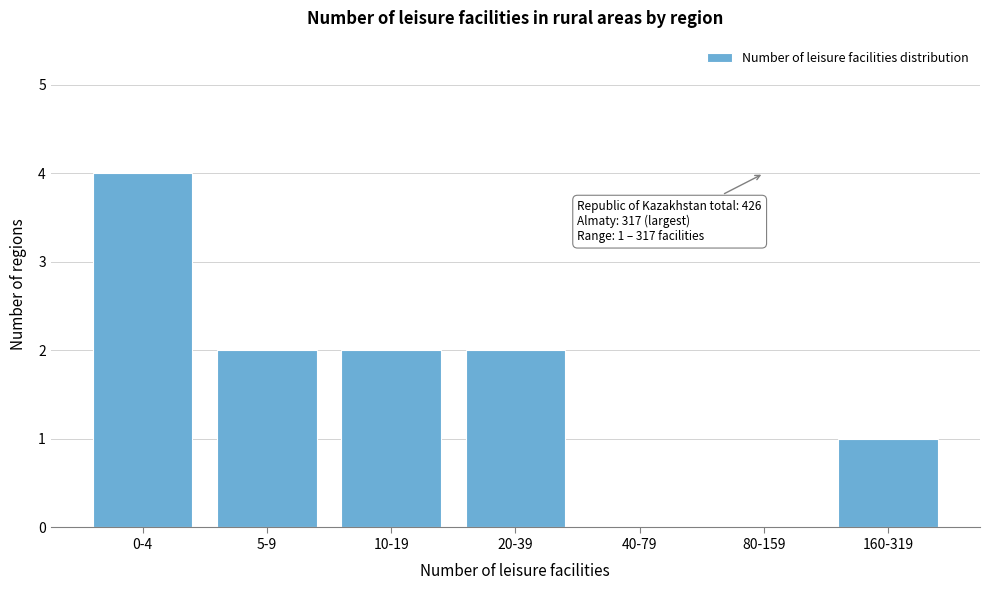

Reading right to left, transcribe all the data shown in this chart.

160-319=1	80-159=0	40-79=0	20-39=2	10-19=2	5-9=2	0-4=4